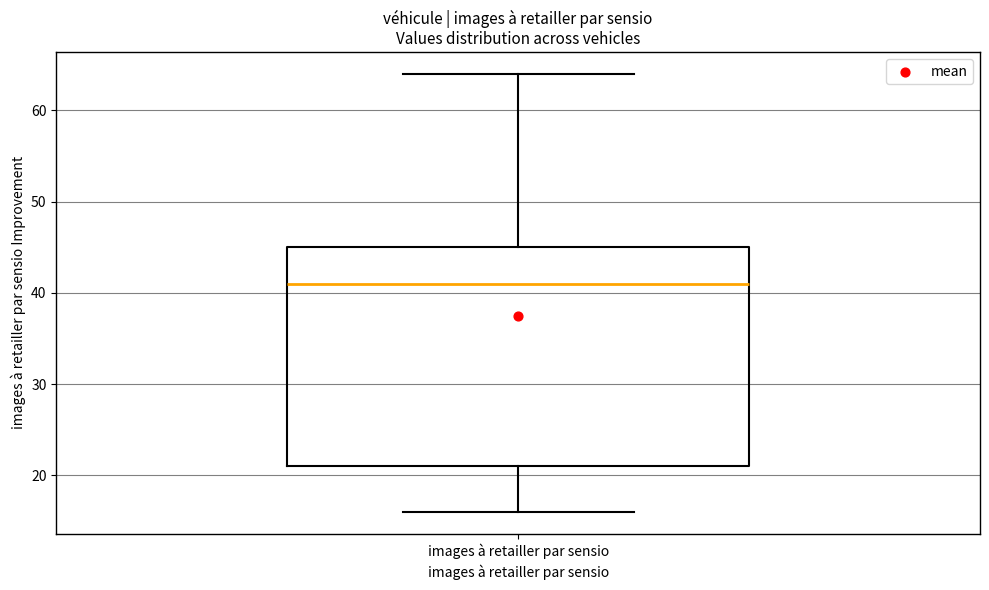

Where does the upper whisker of the box for images à retailler par sensio end on the y-axis? The values are not printed on the chart, so give them approximately, as read against the axis.

64